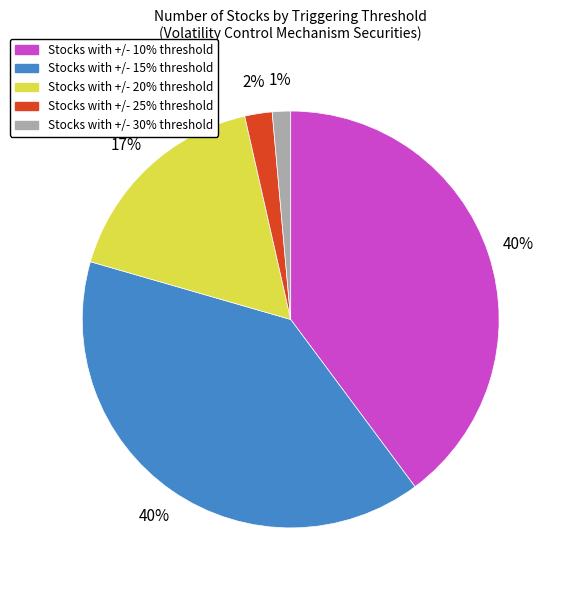

To the nearest percent, what is the average slice percentage?

20%